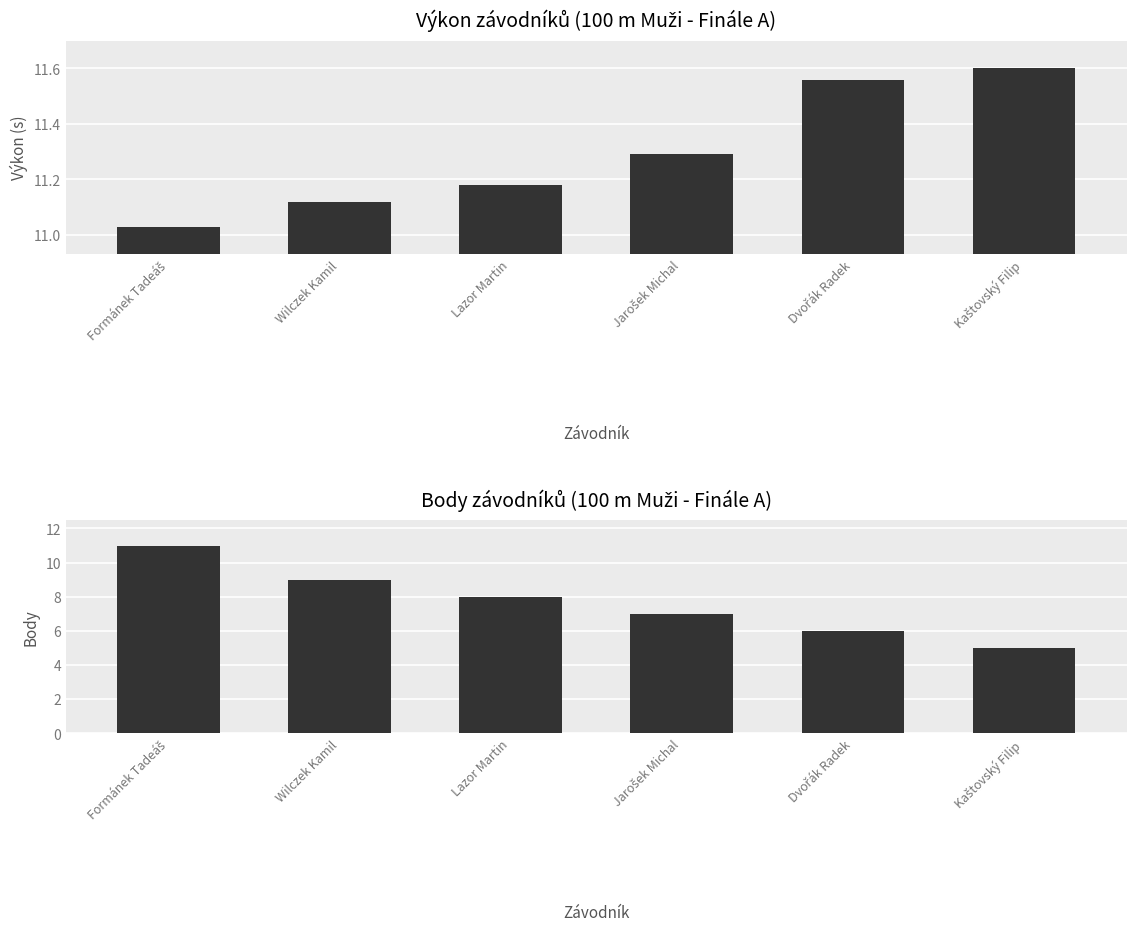

What is the total value across all series at Lazor Martin?

19.2